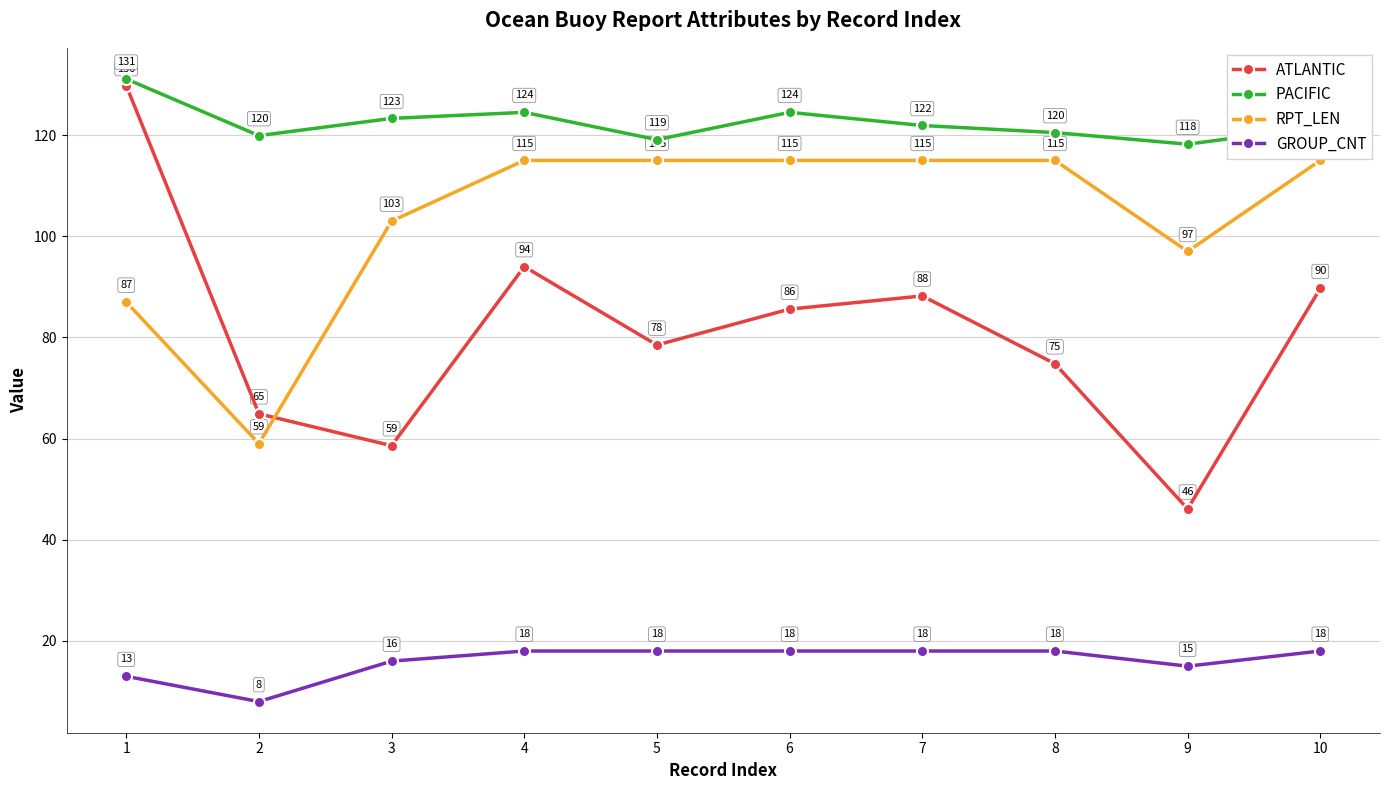

True or false: PACIFIC and GROUP_CNT intersect in this chart.

False